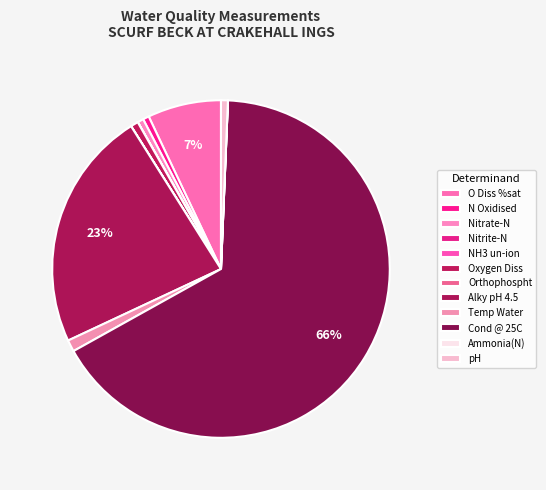

What percentage do Cond @ 25C and Nitrate-N together represent?

66.8%